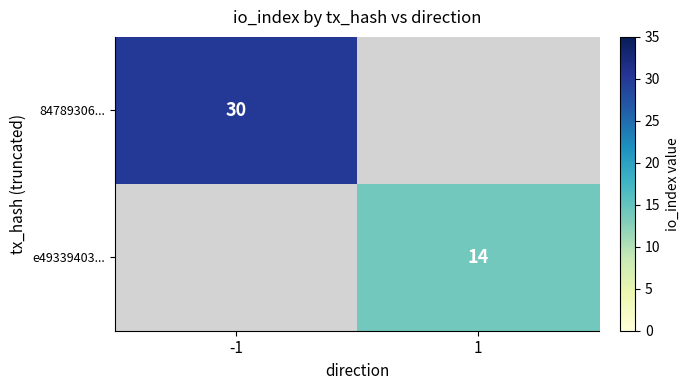

The value of e49339403... at 1 is 18. True or false?

False